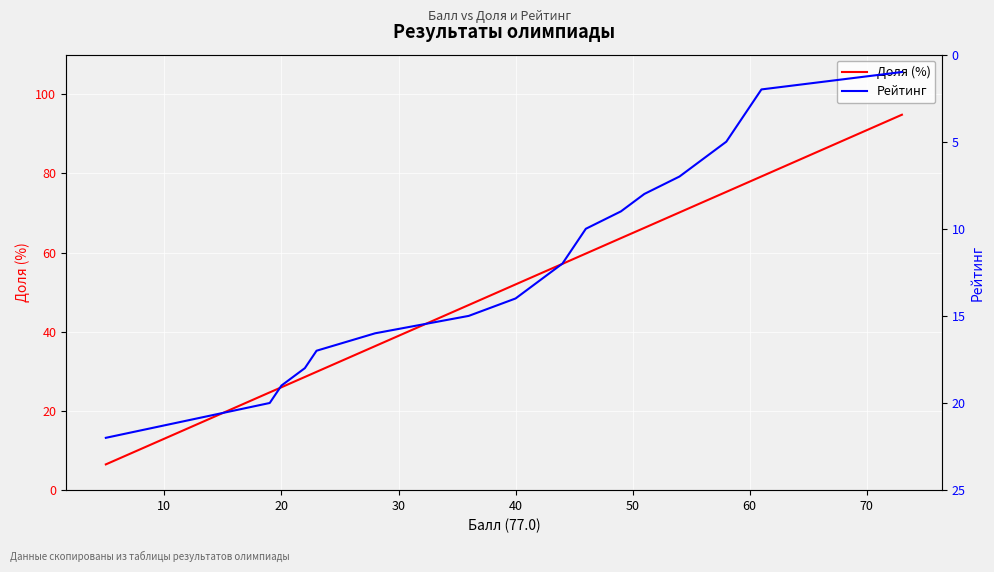

Rank the series at 30 from highest to lowest value.

Доля (%), Рейтинг